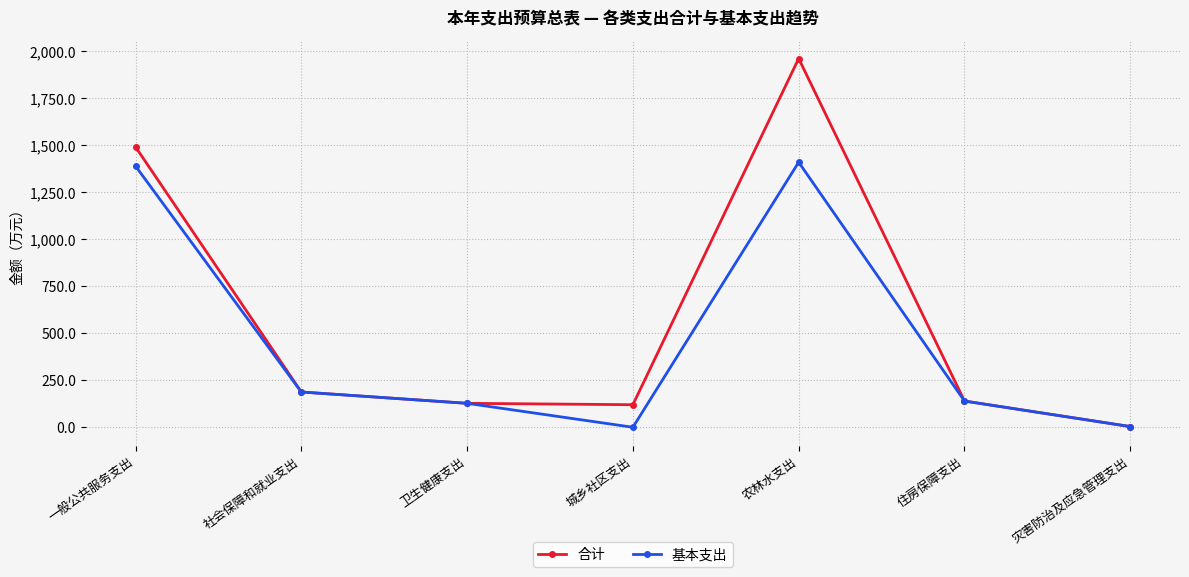

At which category does 基本支出 reach its first local peak?

农林水支出